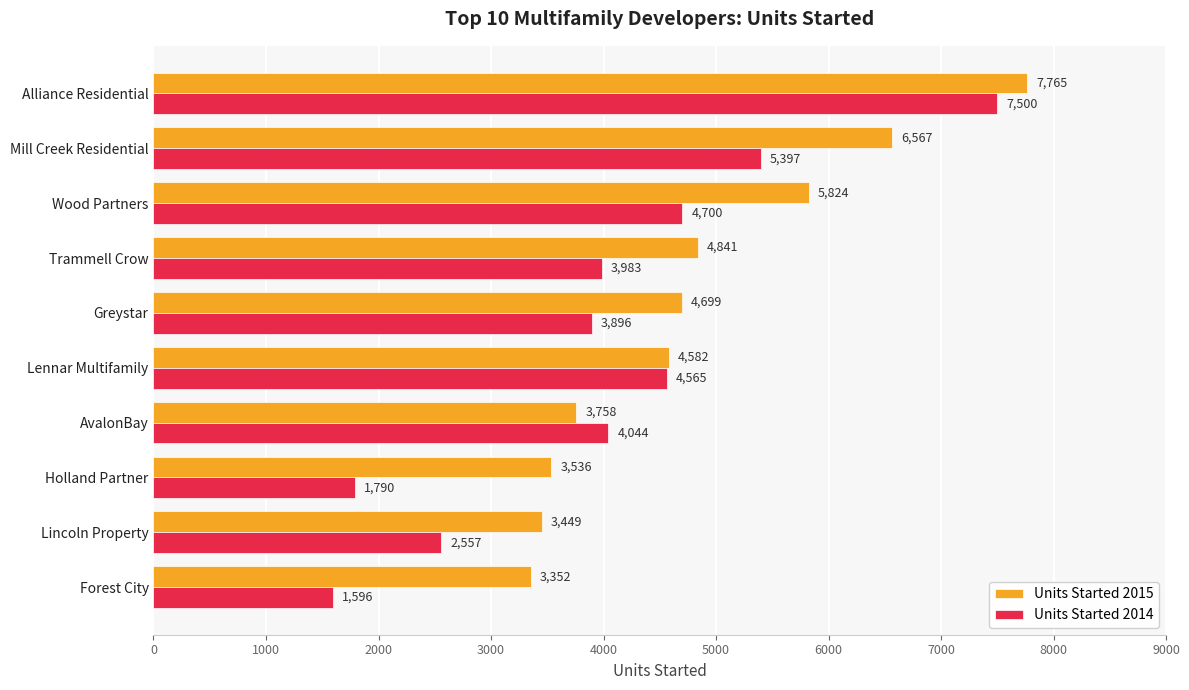

The Units Started 2015 series shows 7089 at Trammell Crow. True or false?

False